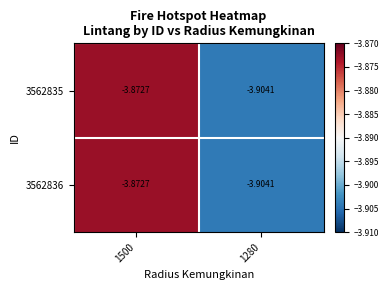

Is the value of 3562835 at 1280 greater than the value of 3562836 at 1500?

No